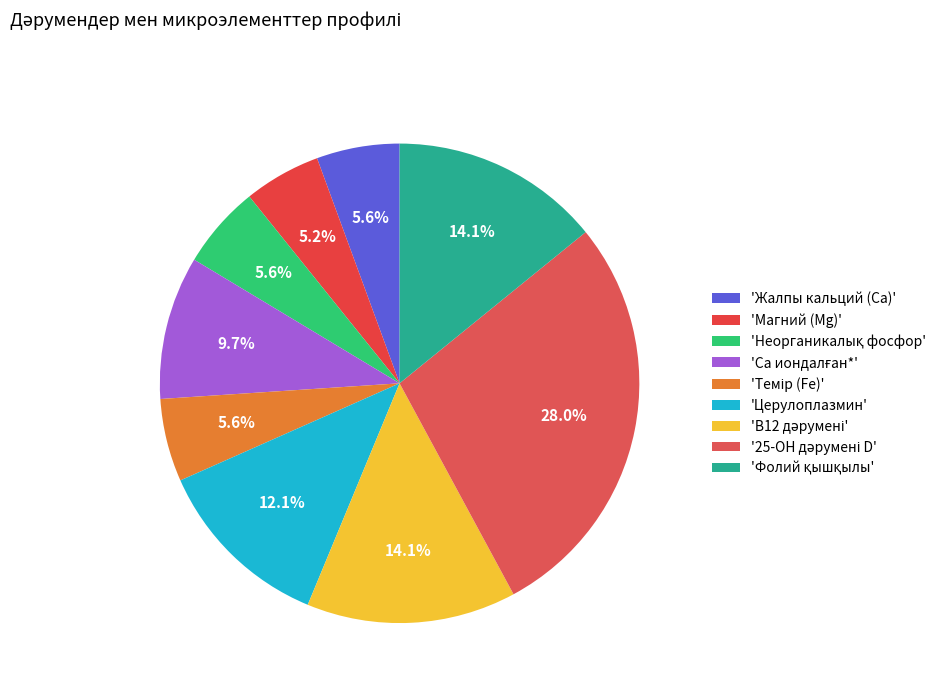

How many segments does this pie chart have?

9